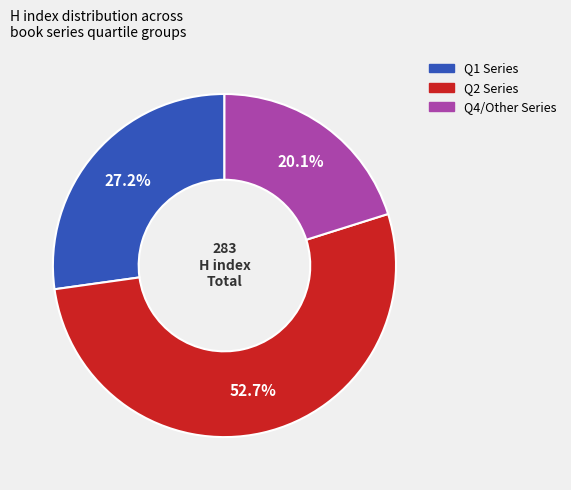

What portion of the pie excludes Q4/Other Series?

79.9%